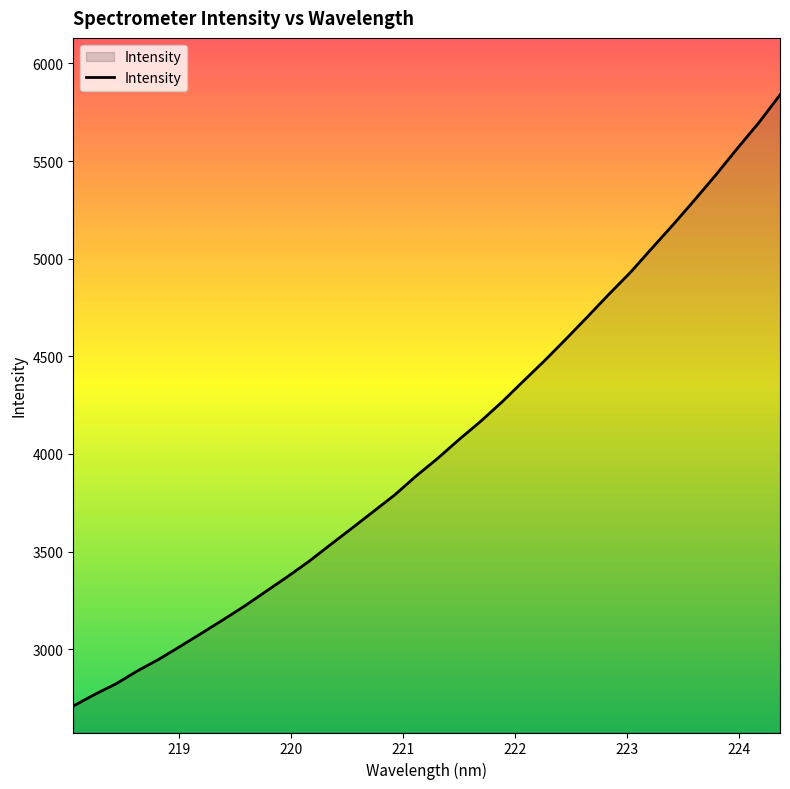

What is the difference between the maximum and minimum values?

3129.1